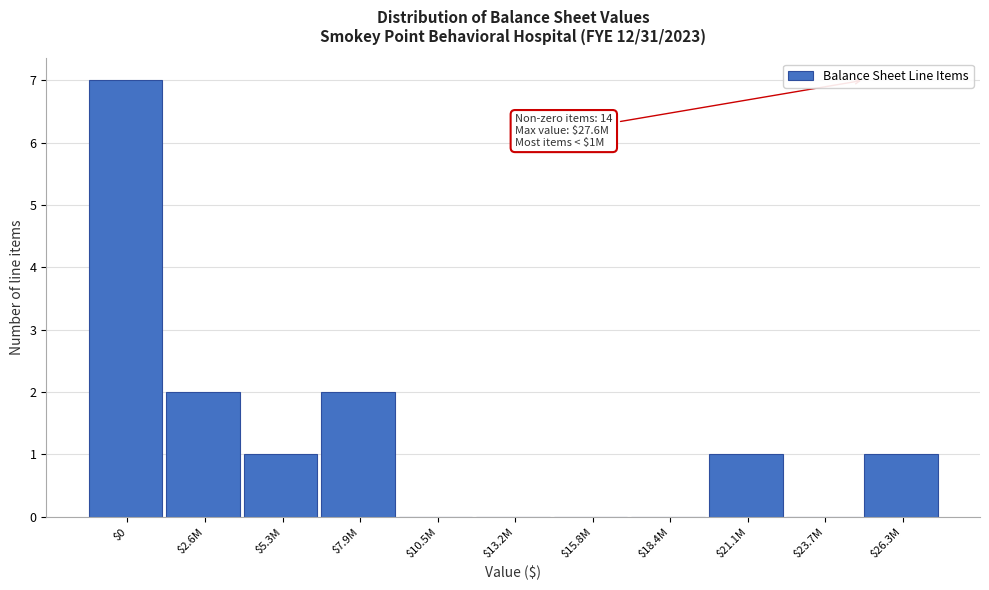

What is the sum of all values?

14